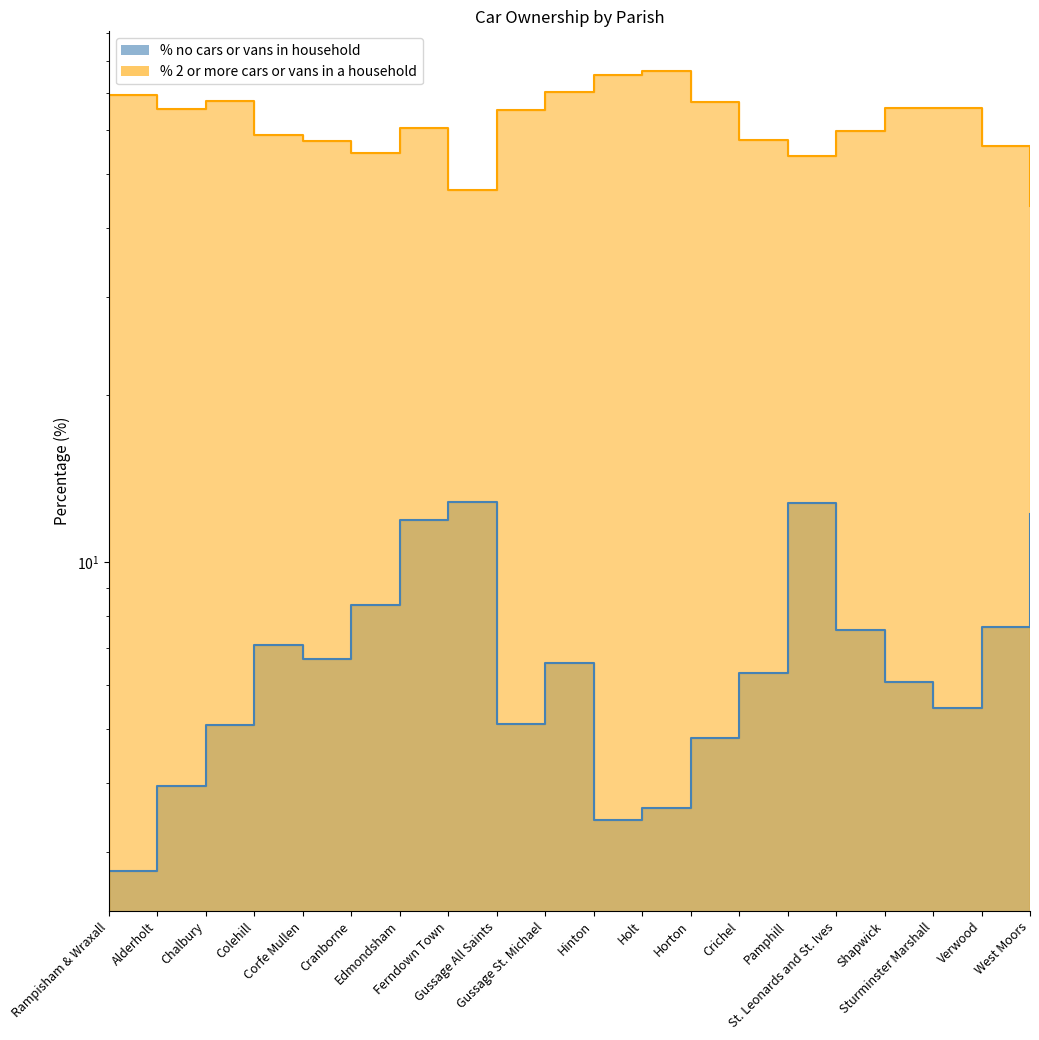

What is the label of the 8th point from the left?

Ferndown Town